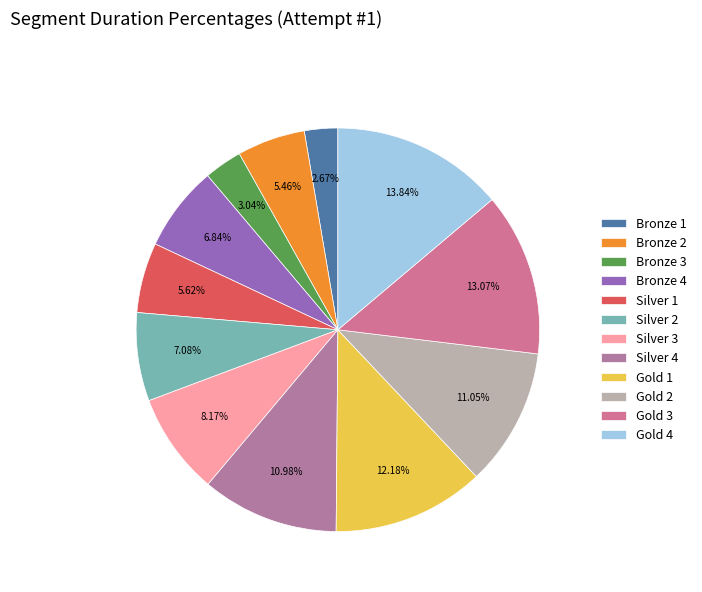

Does any single category account for the majority?

No